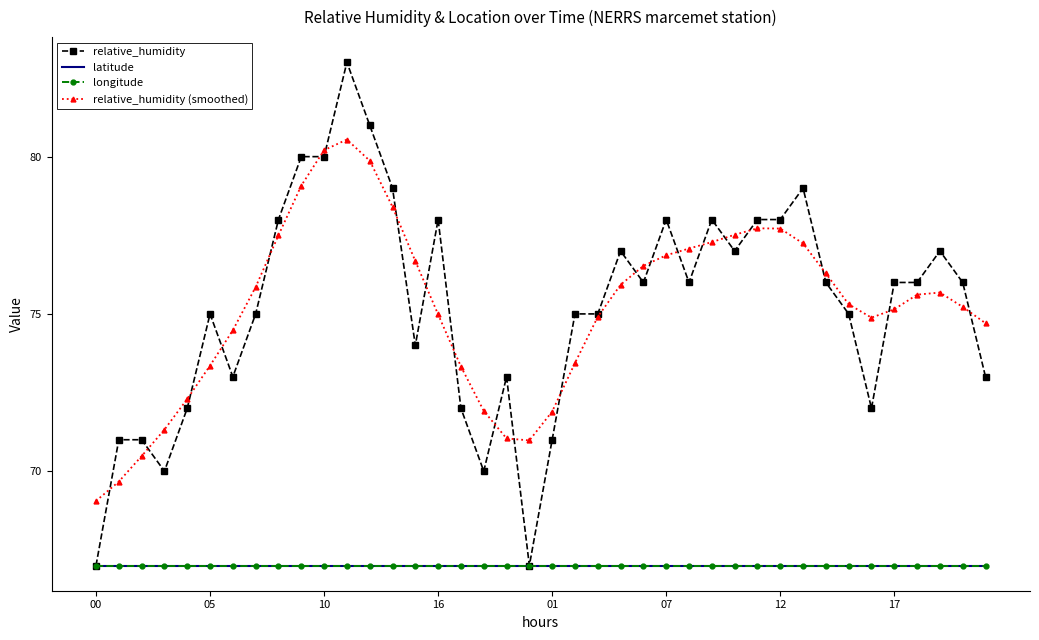

What is the highest value of the longitude series?

67.0